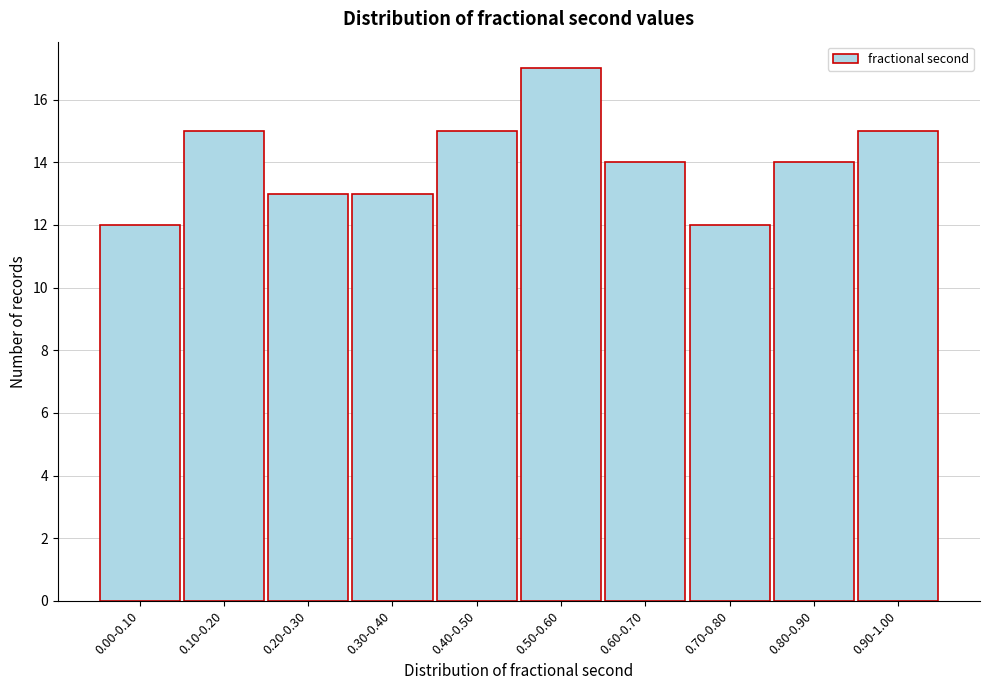

Reading right to left, list all the values displayed in this chart.

0.90-1.00=15	0.80-0.90=14	0.70-0.80=12	0.60-0.70=14	0.50-0.60=17	0.40-0.50=15	0.30-0.40=13	0.20-0.30=13	0.10-0.20=15	0.00-0.10=12